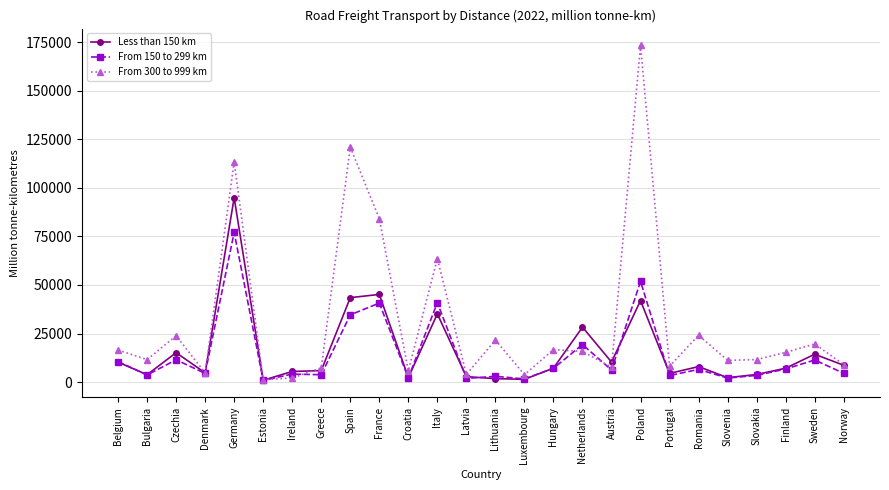

List the series in order of their peak value, lowest first.

From 150 to 299 km, Less than 150 km, From 300 to 999 km